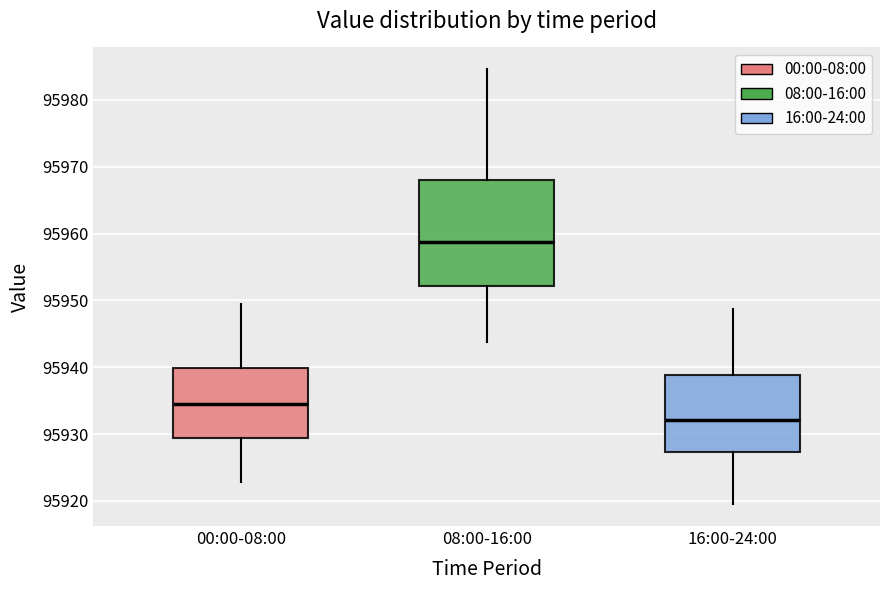

Reading left to right, read every box against the y-axis: the position of its median line, the range the box covers, and the ends of its whiskers. The values are not printed on the chart, so give them approximately, as read against the axis.

00:00-08:00: median 95935, box 95929 to 95940, whiskers 95923 to 95949
08:00-16:00: median 95959, box 95952 to 95968, whiskers 95944 to 95985
16:00-24:00: median 95932, box 95927 to 95939, whiskers 95920 to 95949